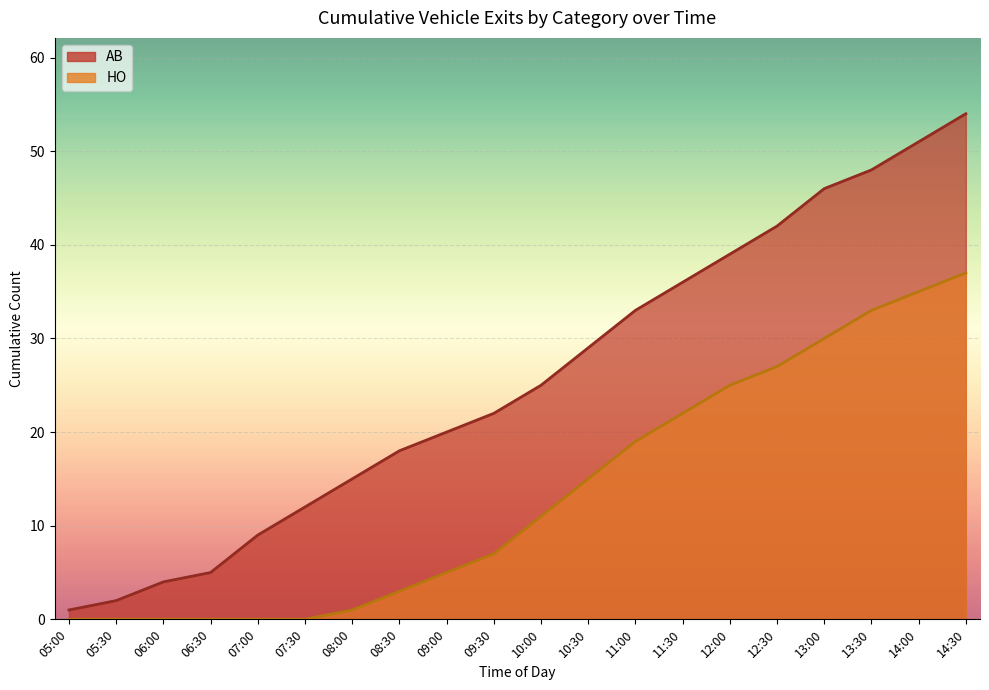

What is the spread (max minus min) of values at 11:00?

14